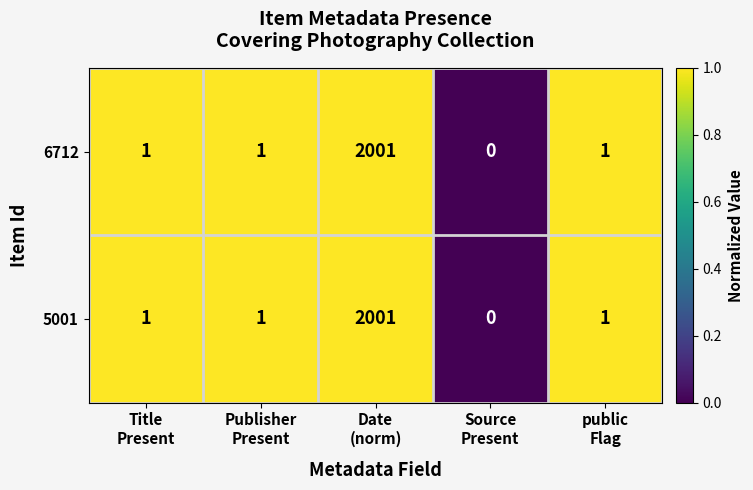

What is the total value across all series at public
Flag?

2